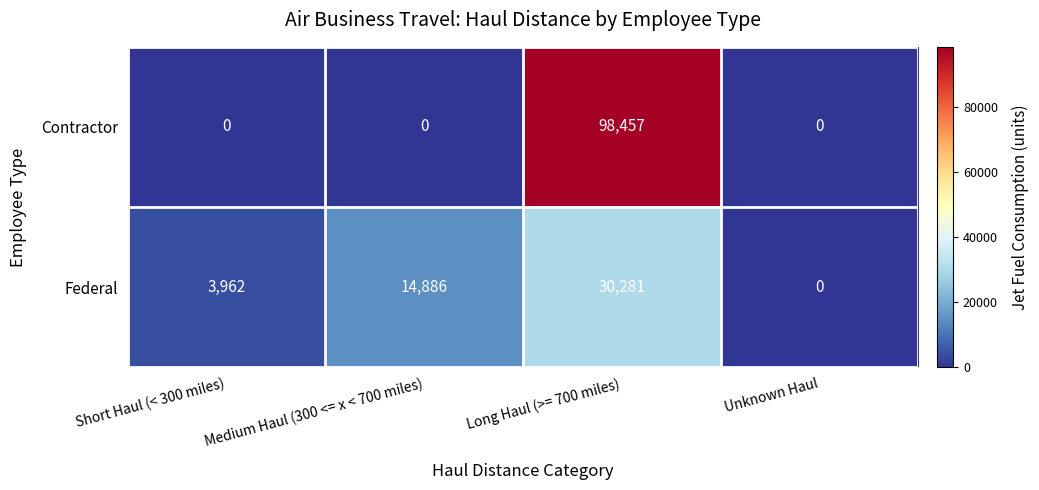

What value does the Federal series have at Short Haul (< 300 miles)?

3962